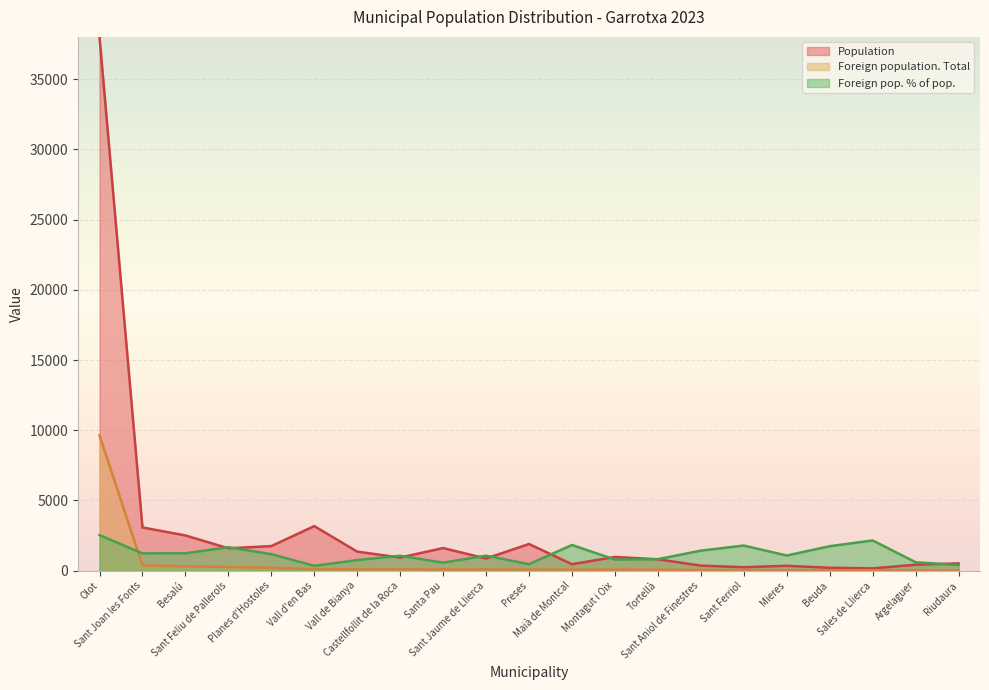

True or false: Population and Foreign pop. % of pop. intersect in this chart.

True